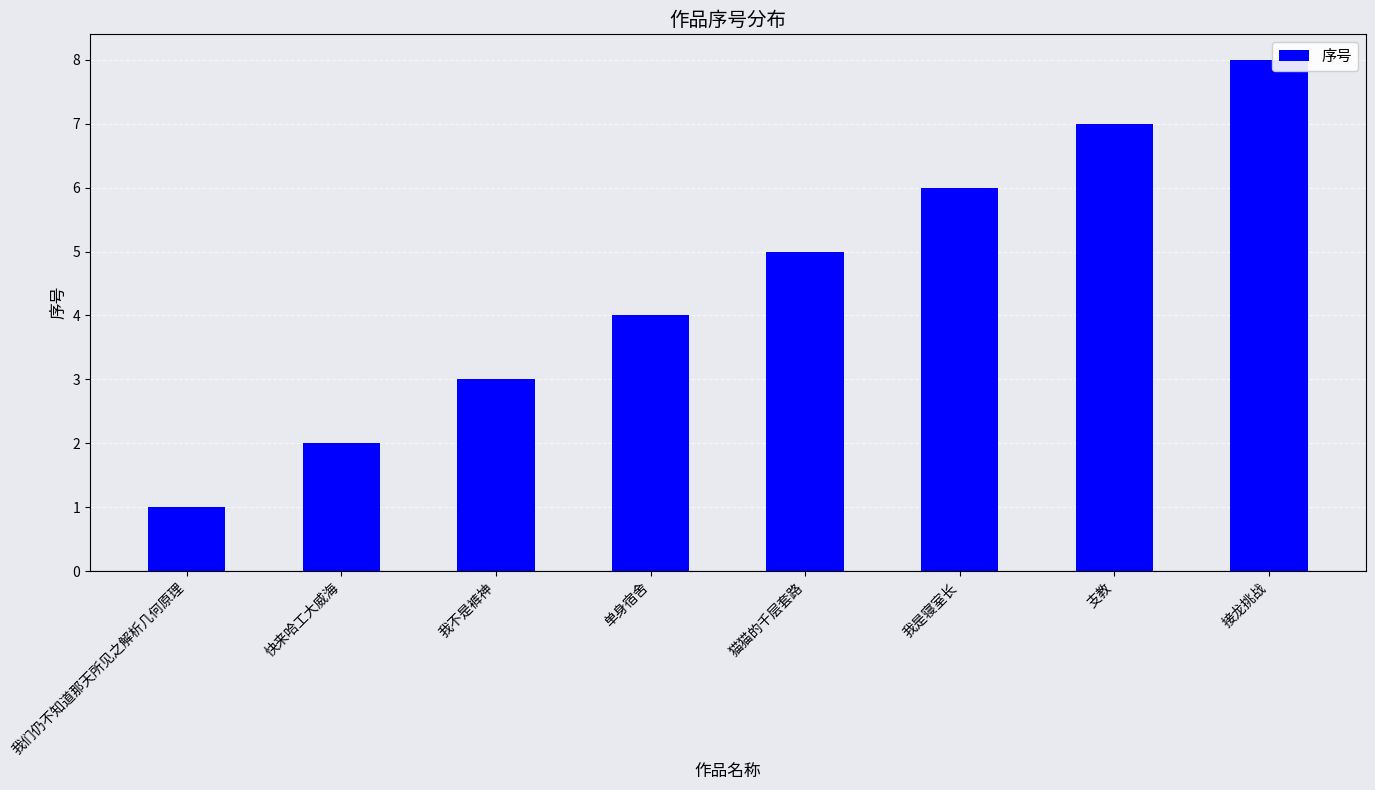

How many values are below 5?

4